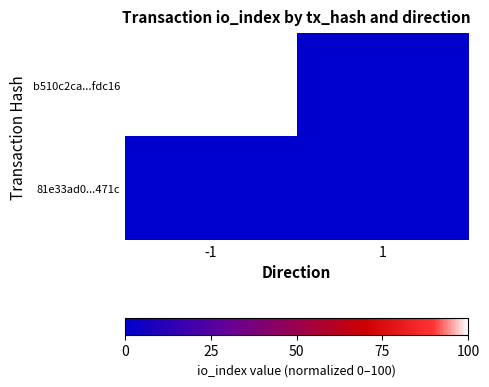

Reading left to right, list all the values displayed in this chart.

b510c2ca...fdc16: -1=100.0	1=0.0
81e33ad0...471c: -1=0.0	1=0.4